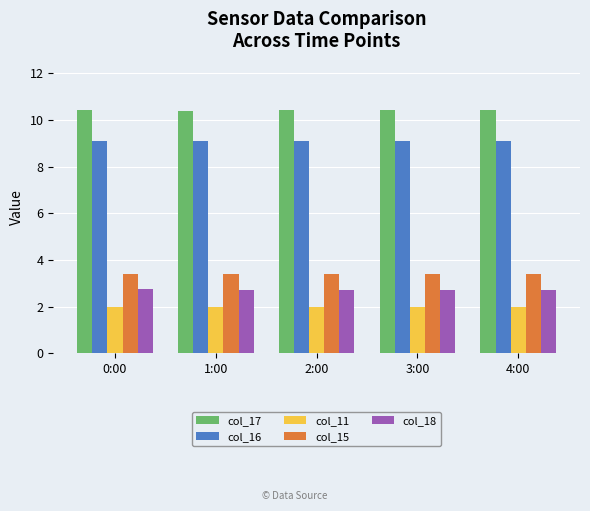

How many groups of bars are there?

5